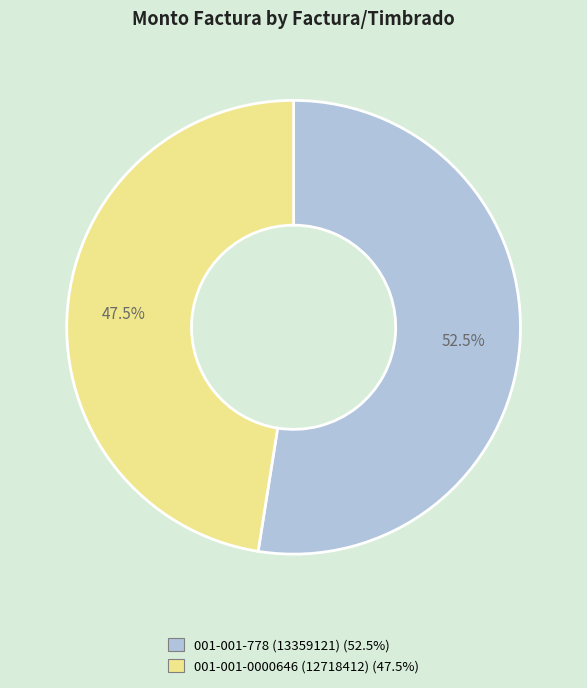

Which category has the smallest portion of the pie?

001-001-0000646 (12718412)